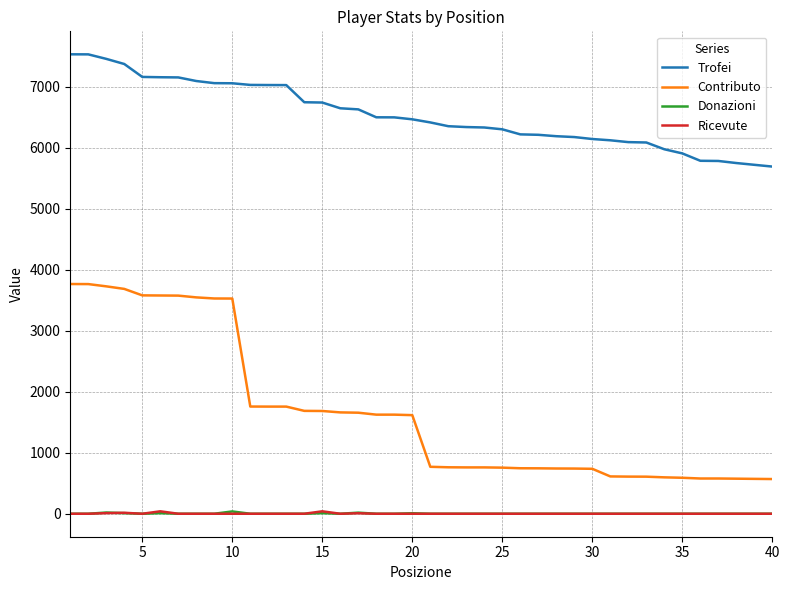

Which series has the widest spread of values?

Contributo